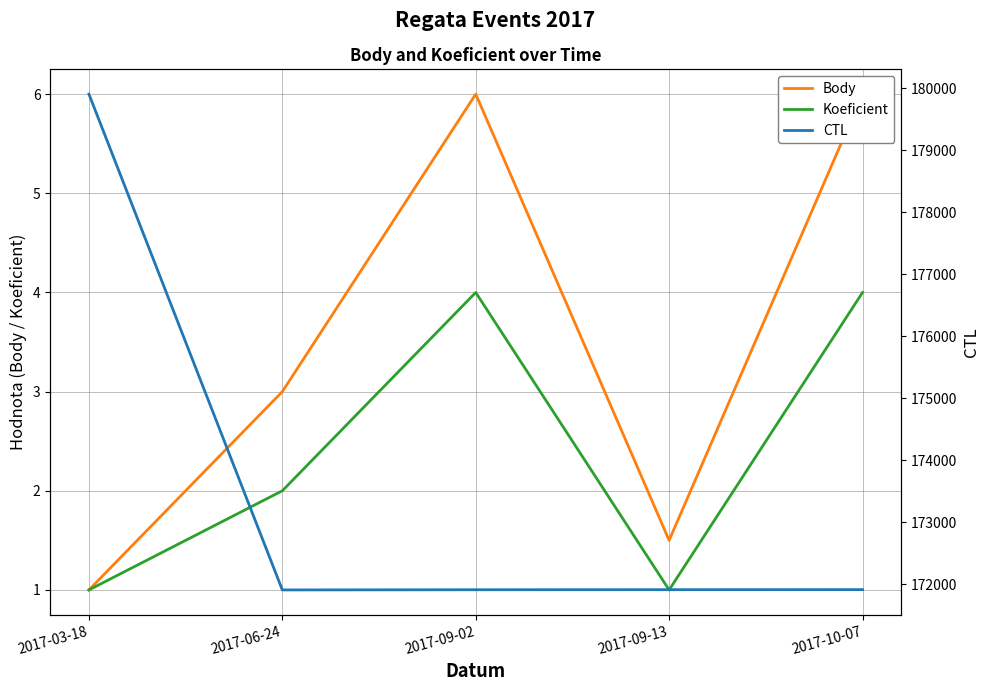

True or false: Koeficient has a value of 0.3 at 2017-09-13.

False